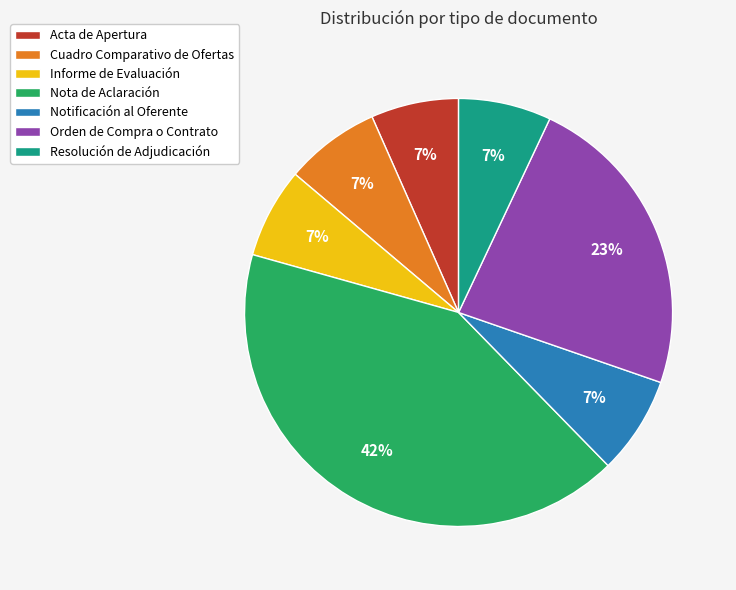

Is it true that Nota de Aclaración is 33% of the pie?

False